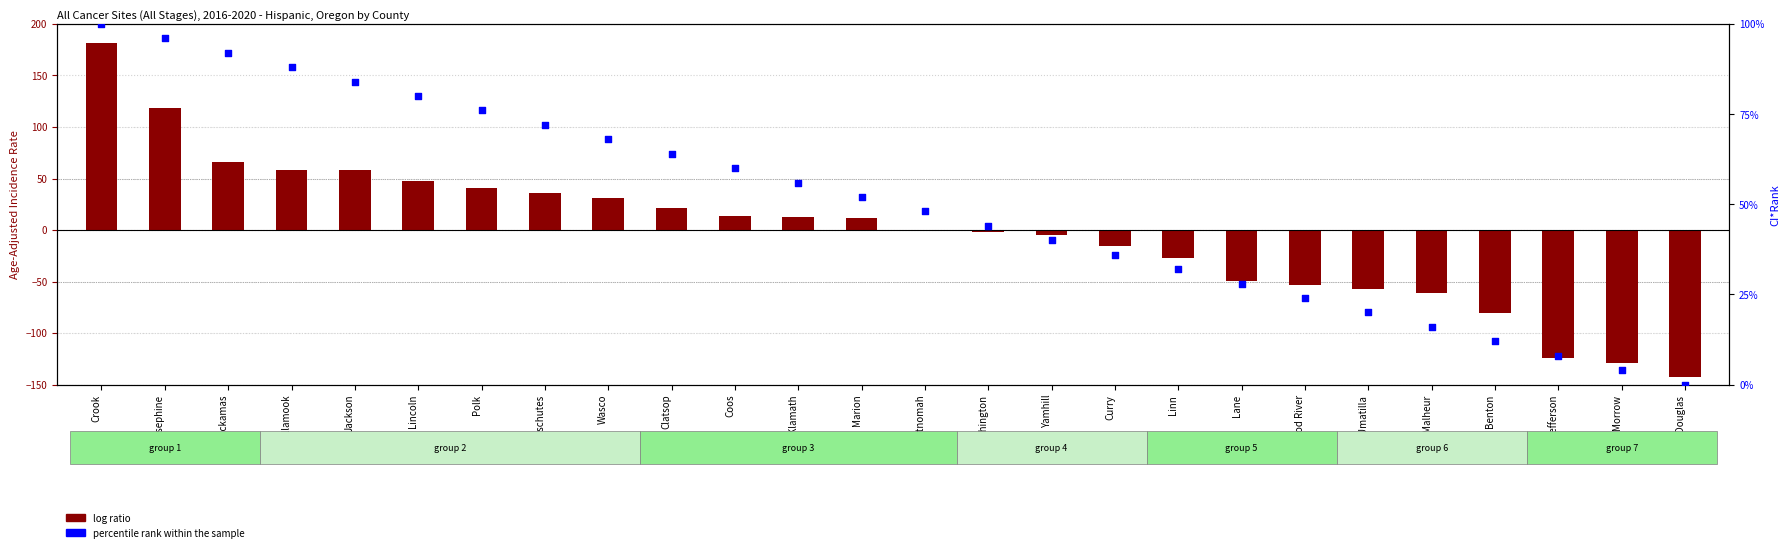

Which series has the largest total across all categories?

percentile rank within the sample